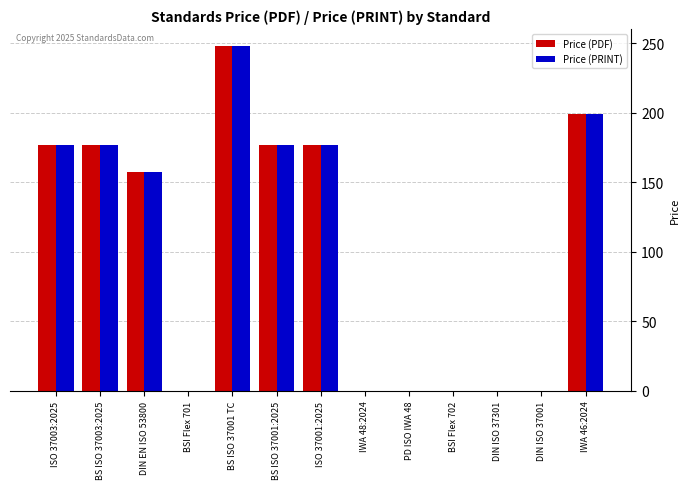

Does the chart contain stacked bars?

No